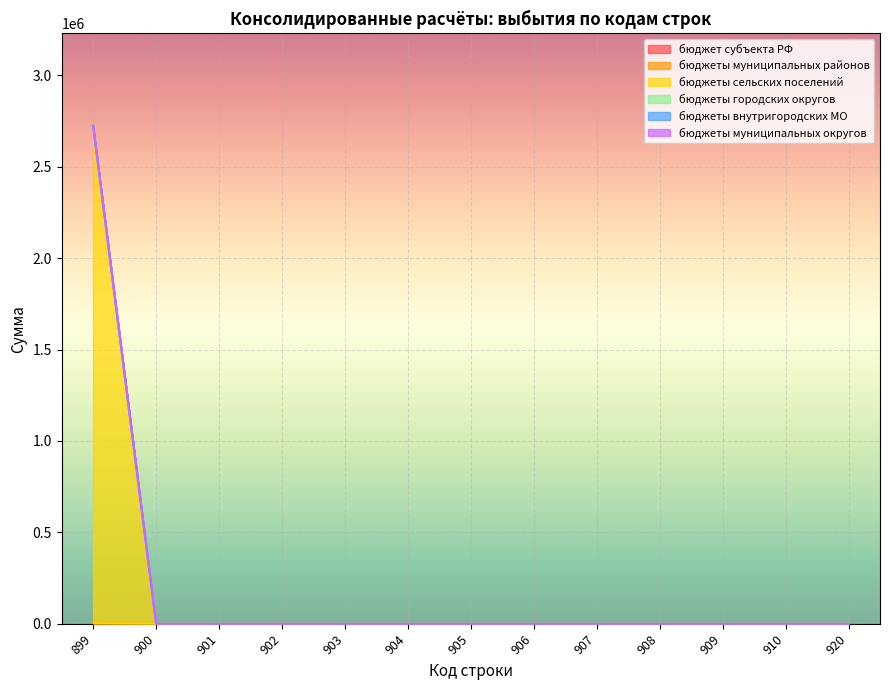

At which category does the chart reach its minimum across all series?

899